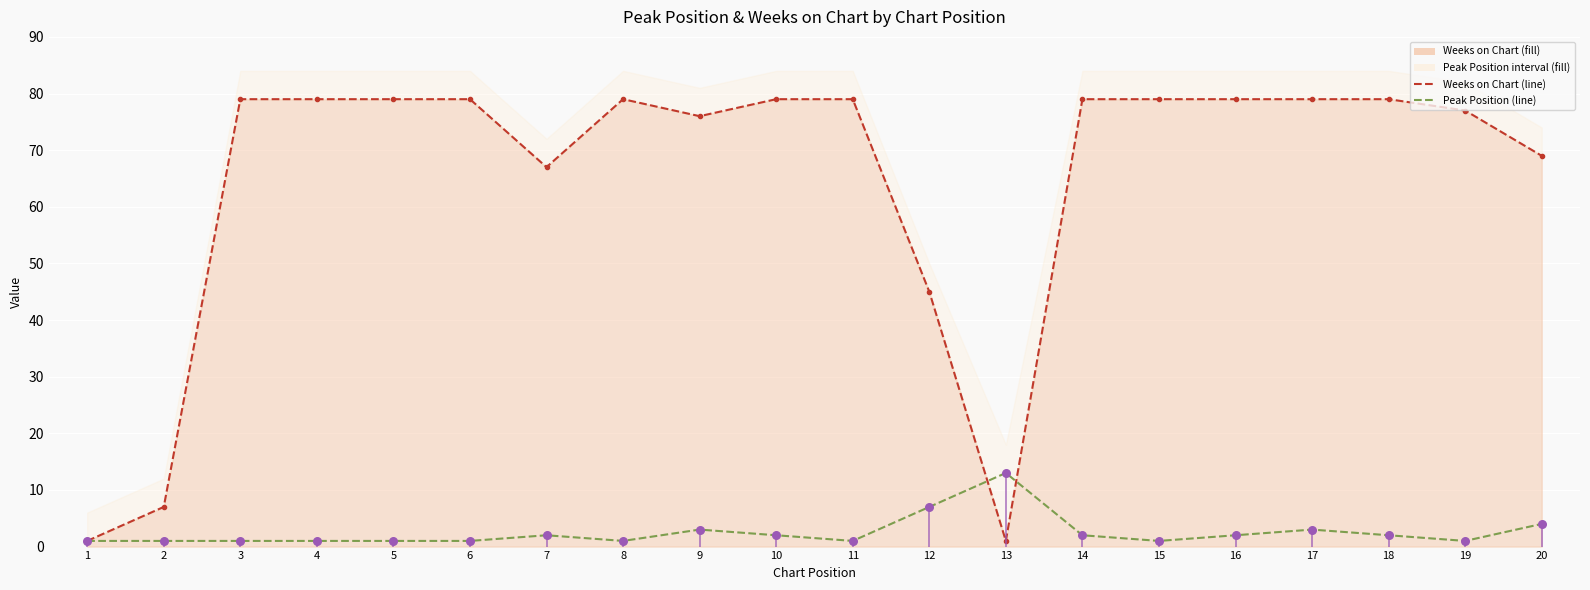

Which series reaches the minimum Y coordinate?

Weeks on Chart (line)